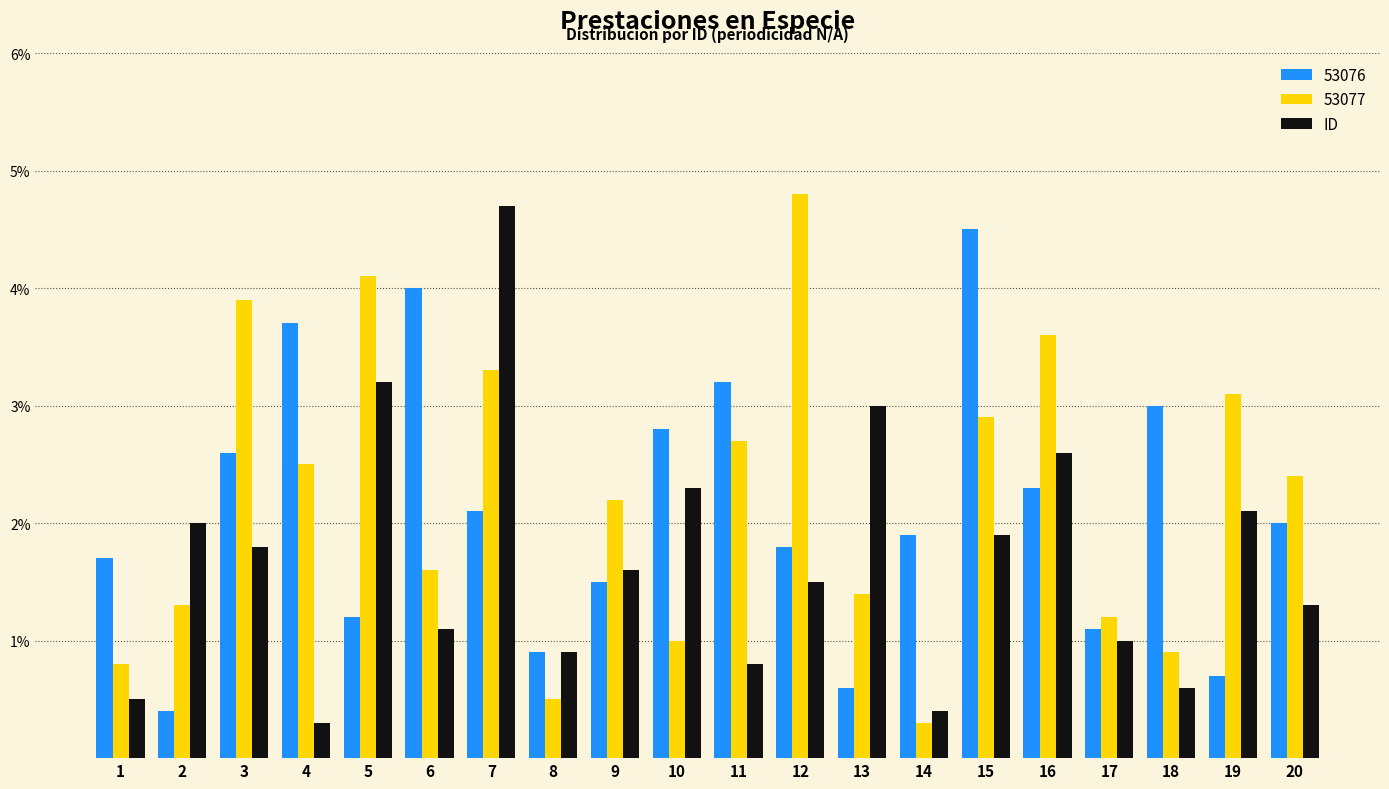

What is the sum of the 53076 values at 7 and 11?

5.3